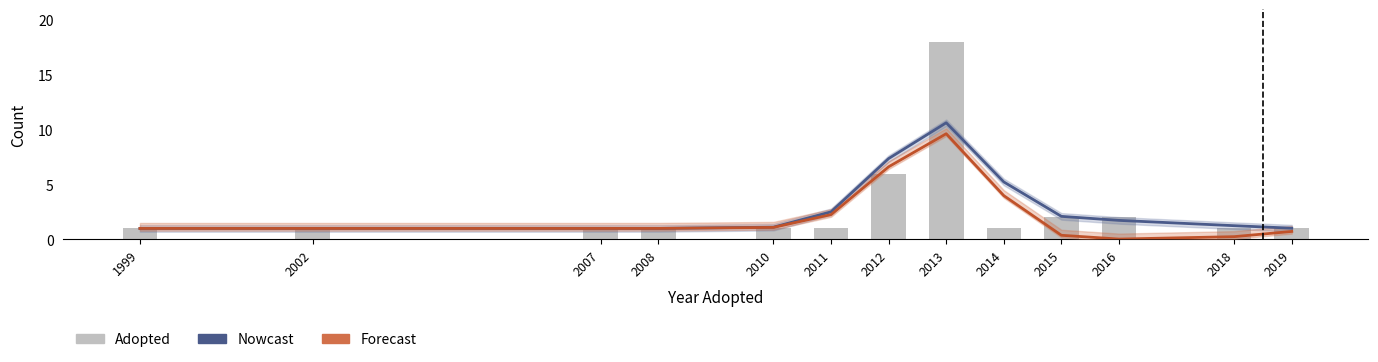

The Forecast series shows 1.5 at 2002. True or false?

False